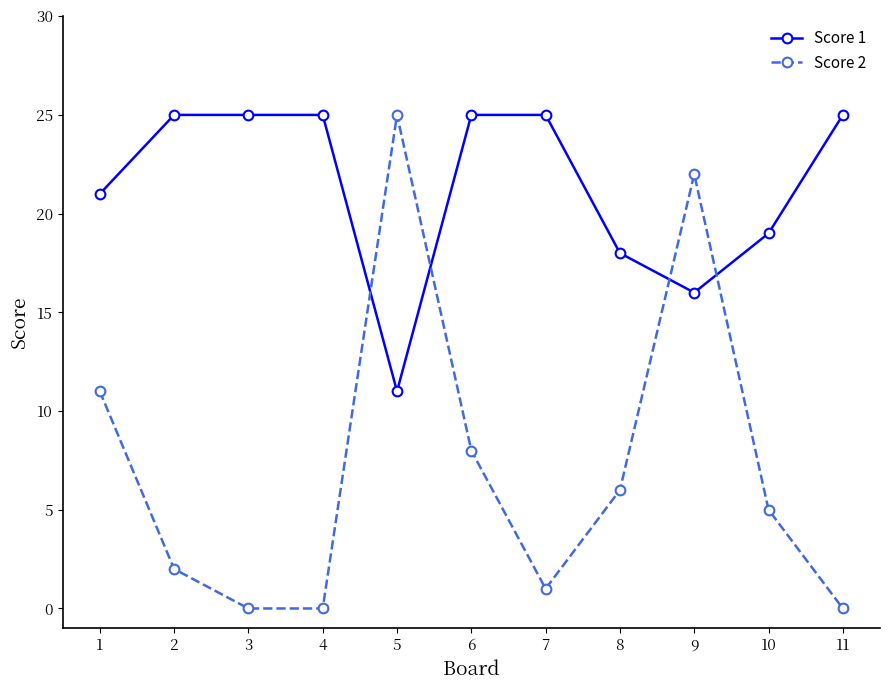

True or false: Score 2 has more than 0 interior local peaks.

True